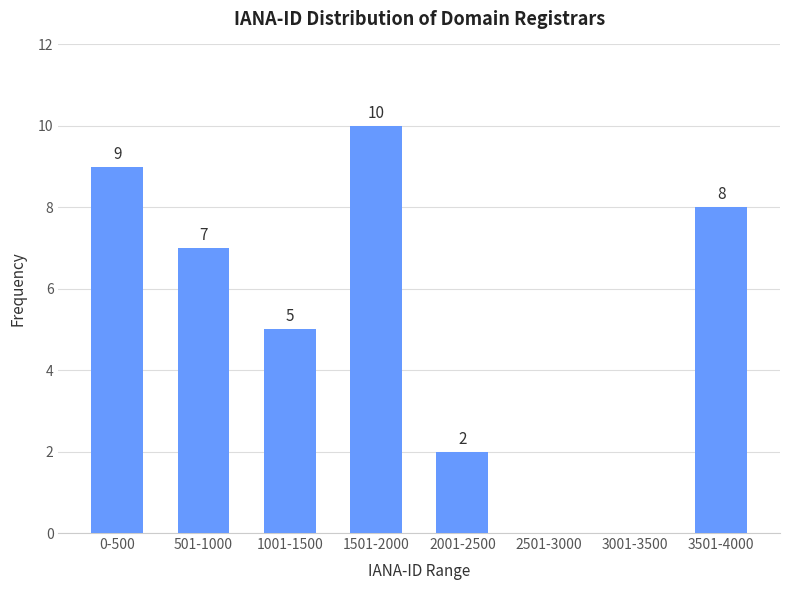

Reading right to left, what are all the values shown in this chart?

3501-4000=8	3001-3500=0	2501-3000=0	2001-2500=2	1501-2000=10	1001-1500=5	501-1000=7	0-500=9